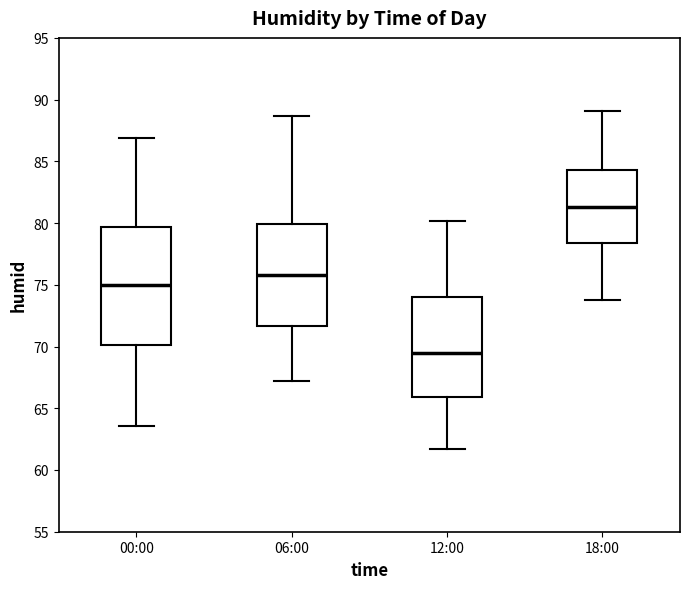

Reading left to right, transcribe this box plot: for each box, give where its median line is, the range the box spans, and where its two whiskers end, as read against the y-axis. The values are not printed on the chart, so give them approximately, as read against the axis.

00:00: median 75.0, box 70.0 to 79.5, whiskers 63.5 to 87.0
06:00: median 76.0, box 71.5 to 80.0, whiskers 67.0 to 88.5
12:00: median 69.5, box 66.0 to 74.0, whiskers 61.5 to 80.0
18:00: median 81.5, box 78.5 to 84.5, whiskers 74.0 to 89.0